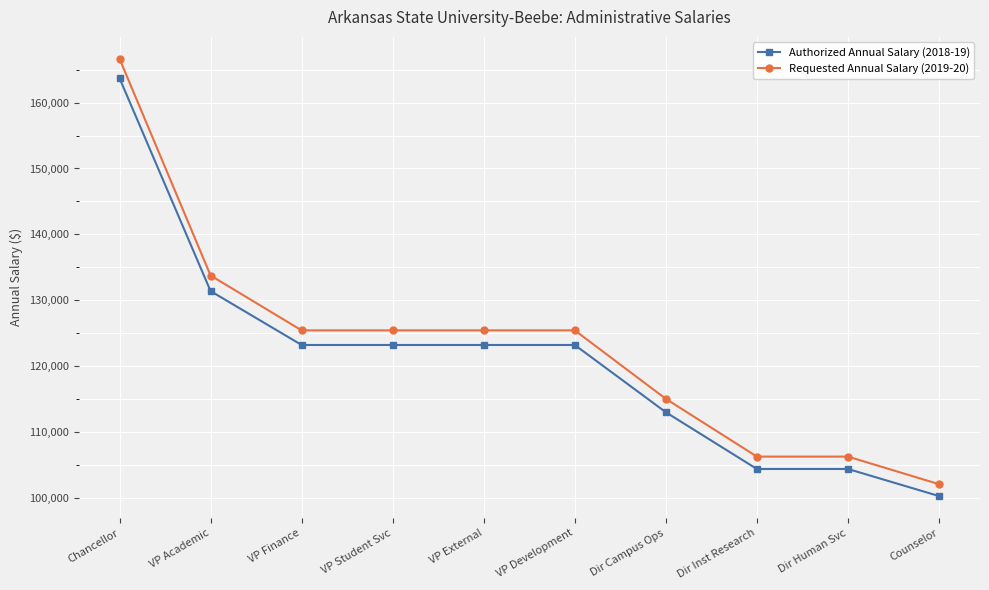

Is the value of Authorized Annual Salary (2018-19) at Dir Campus Ops greater than the value of Requested Annual Salary (2019-20) at VP External?

No